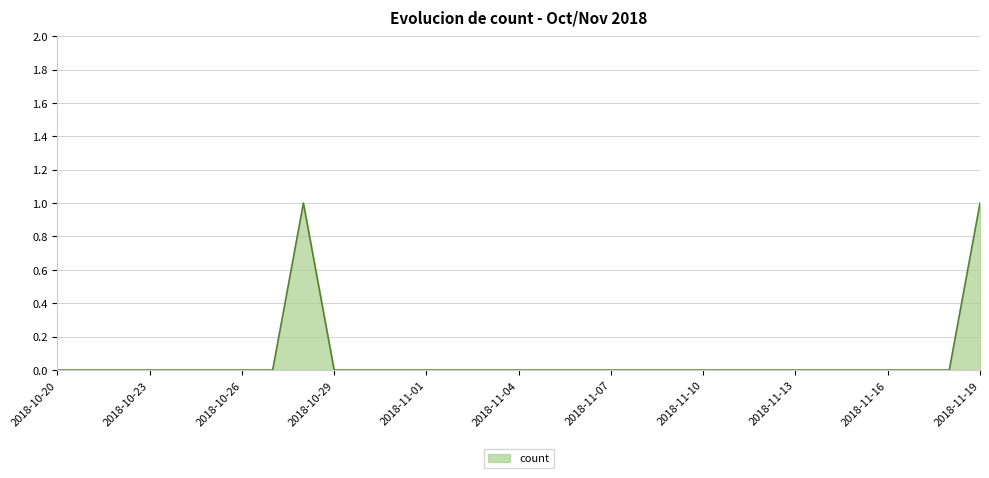

List the labels in order of value, smallest first.

2018-10-20, 2018-10-21, 2018-10-22, 2018-10-23, 2018-10-24, 2018-10-25, 2018-10-26, 2018-10-27, 2018-10-29, 2018-10-30, 2018-10-31, 2018-11-01, 2018-11-02, 2018-11-03, 2018-11-04, 2018-11-05, 2018-11-06, 2018-11-07, 2018-11-08, 2018-11-09, 2018-11-10, 2018-11-11, 2018-11-12, 2018-11-13, 2018-11-14, 2018-11-15, 2018-11-16, 2018-11-17, 2018-11-18, 2018-10-28, 2018-11-19